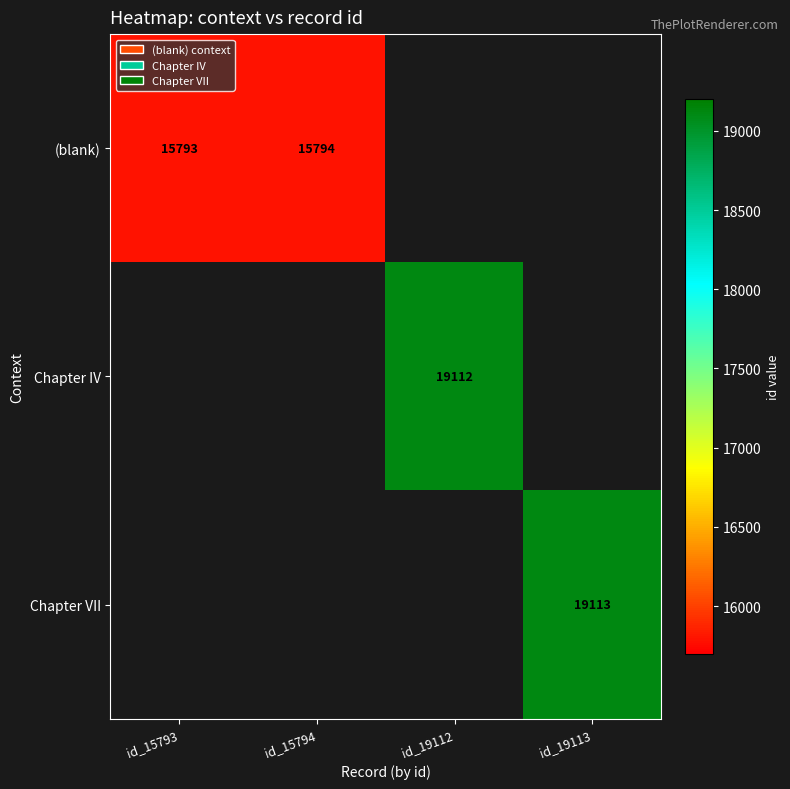

True or false: Chapter IV has a value of 6429.3 at id_19112.

False